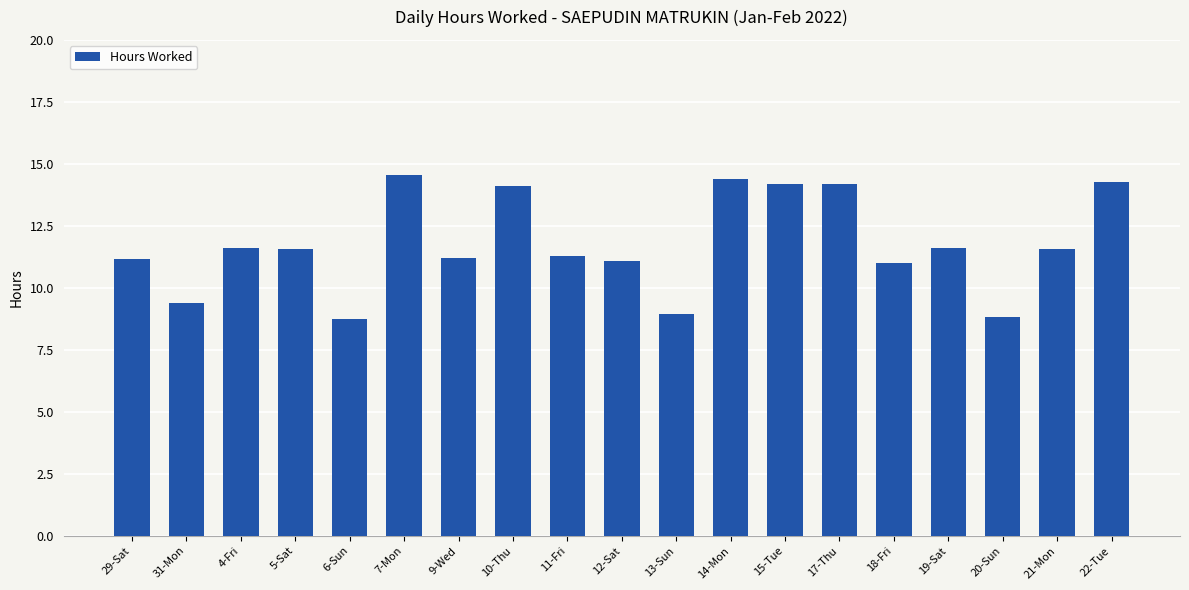

What is the difference between the maximum and second lowest values?

5.7